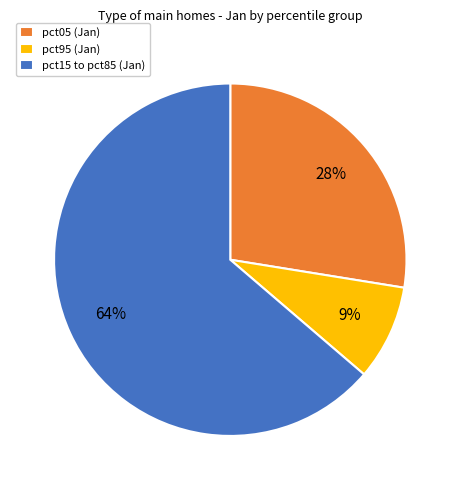

Do pct15 to pct85 (Jan) and pct95 (Jan) together represent more than half of the pie?

Yes